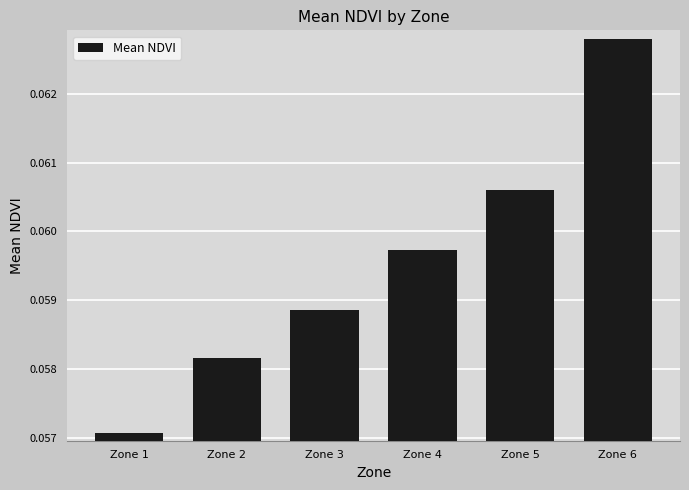

True or false: the data shows 0.0 at Zone 4.

False